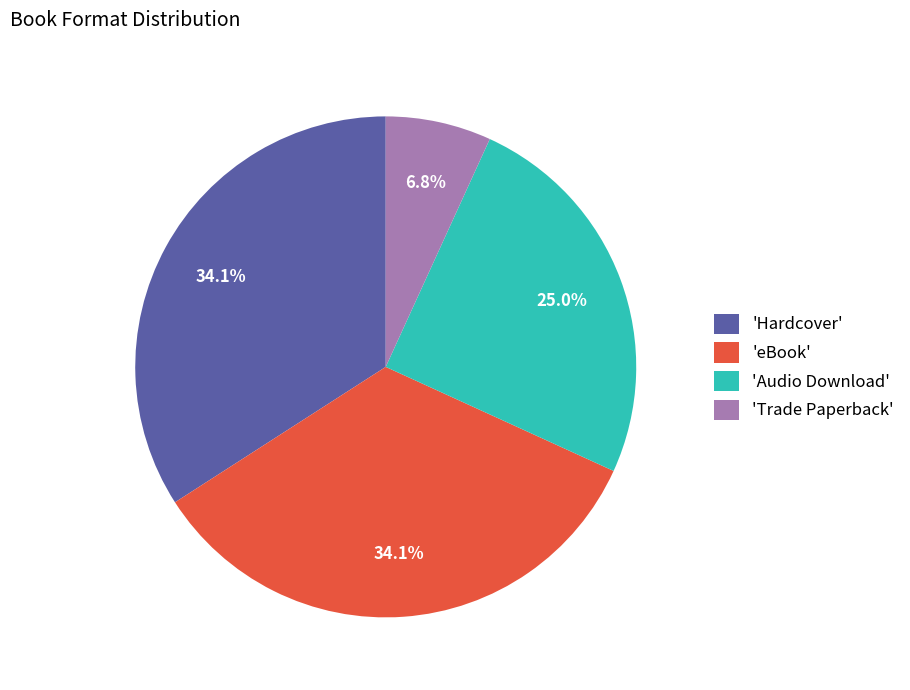

Is 'Trade Paperback' the majority of the pie?

No